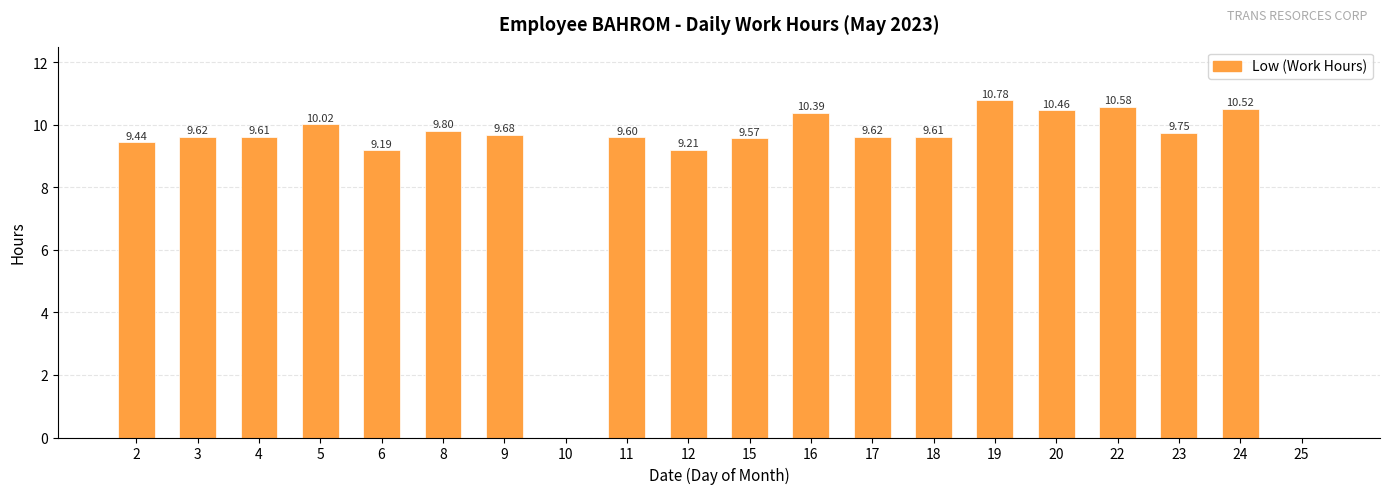

What is the change in value from 3 to 25?

-9.6